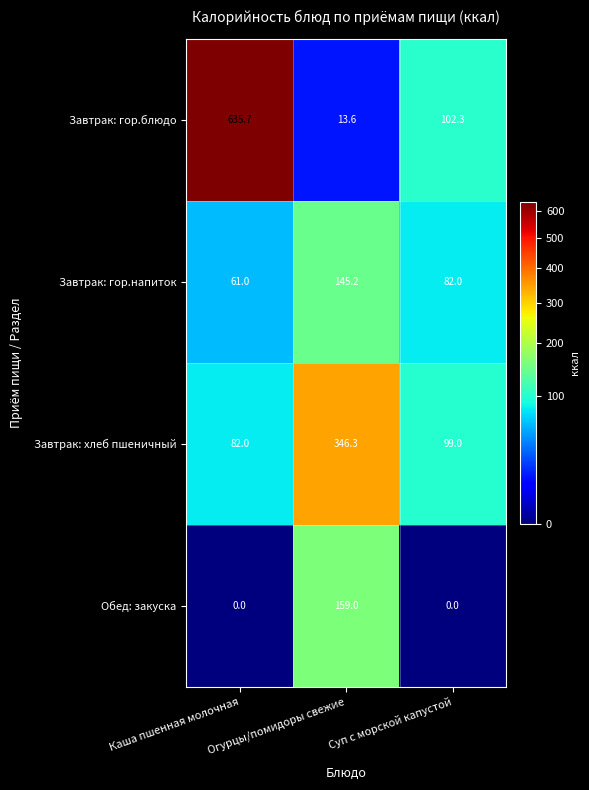

How many Обед: закуска values are between 0 and 159?

3